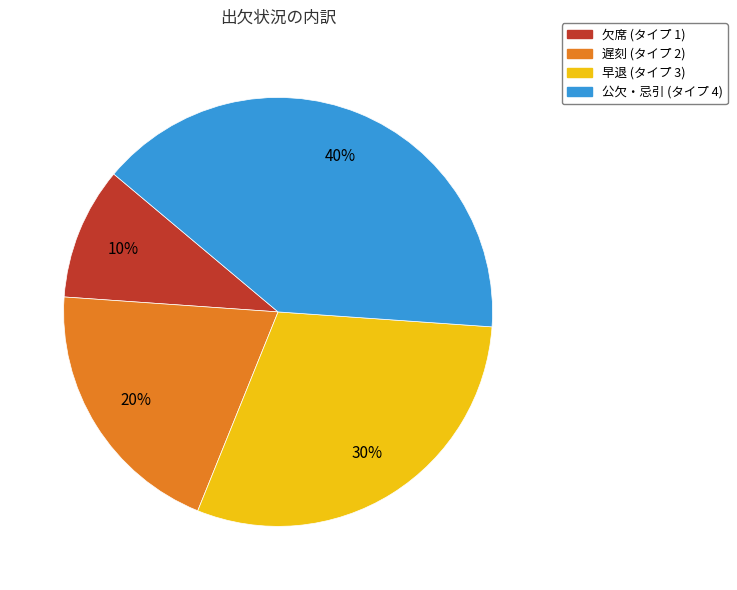

Which category has the smallest portion of the pie?

欠席